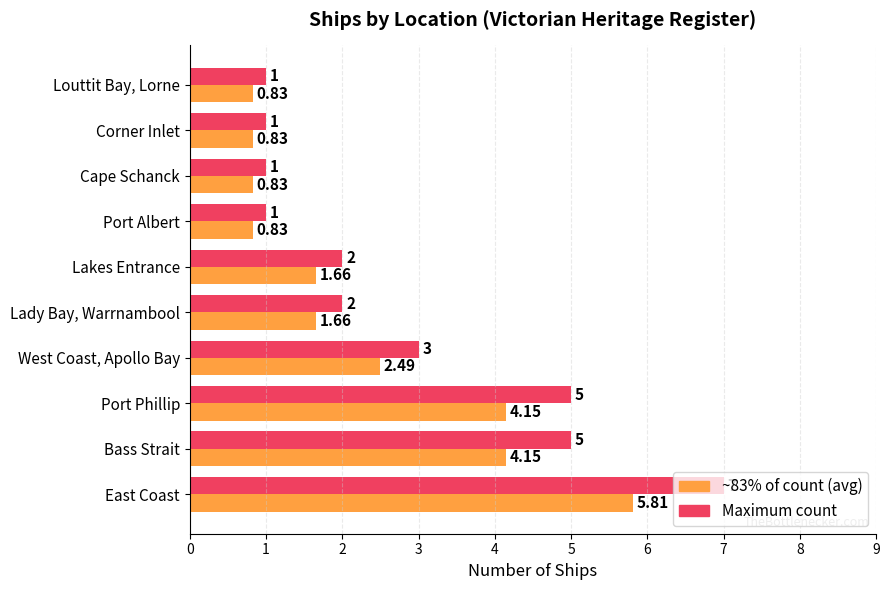

At which category is the sum across all series the highest?

East Coast